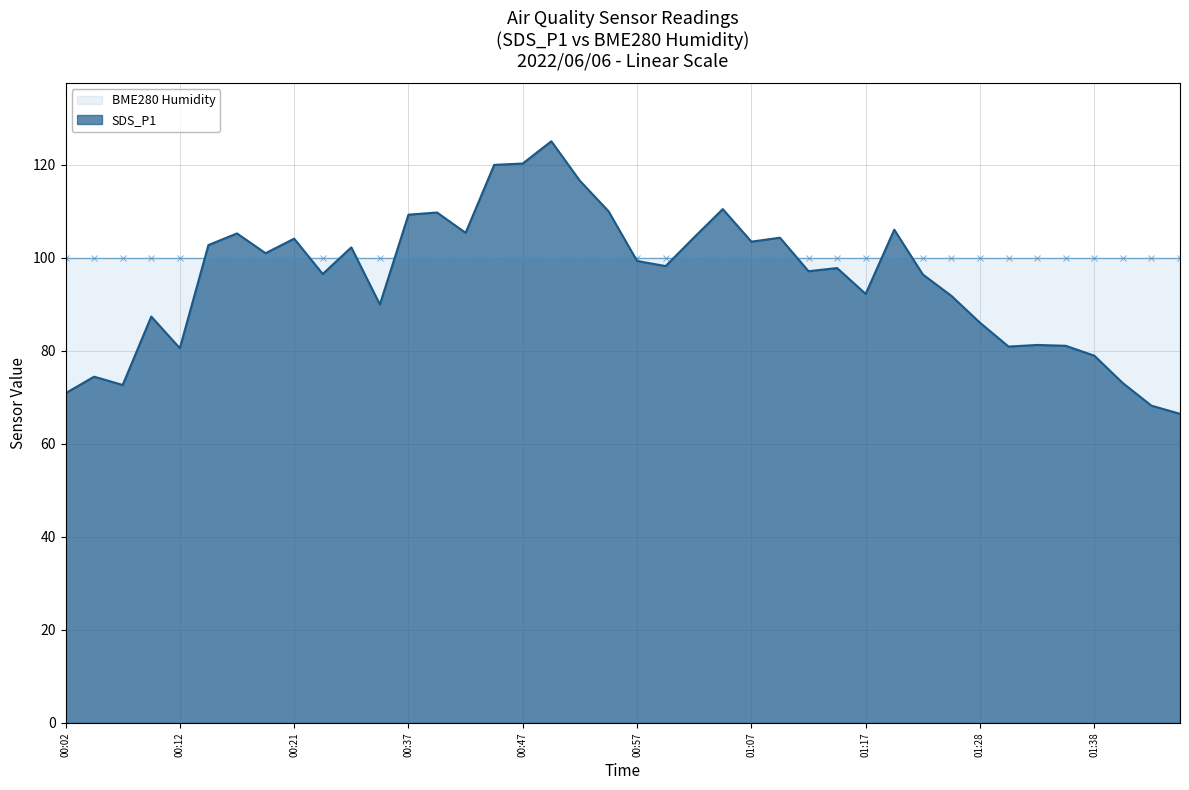

What is the average value?

95.5